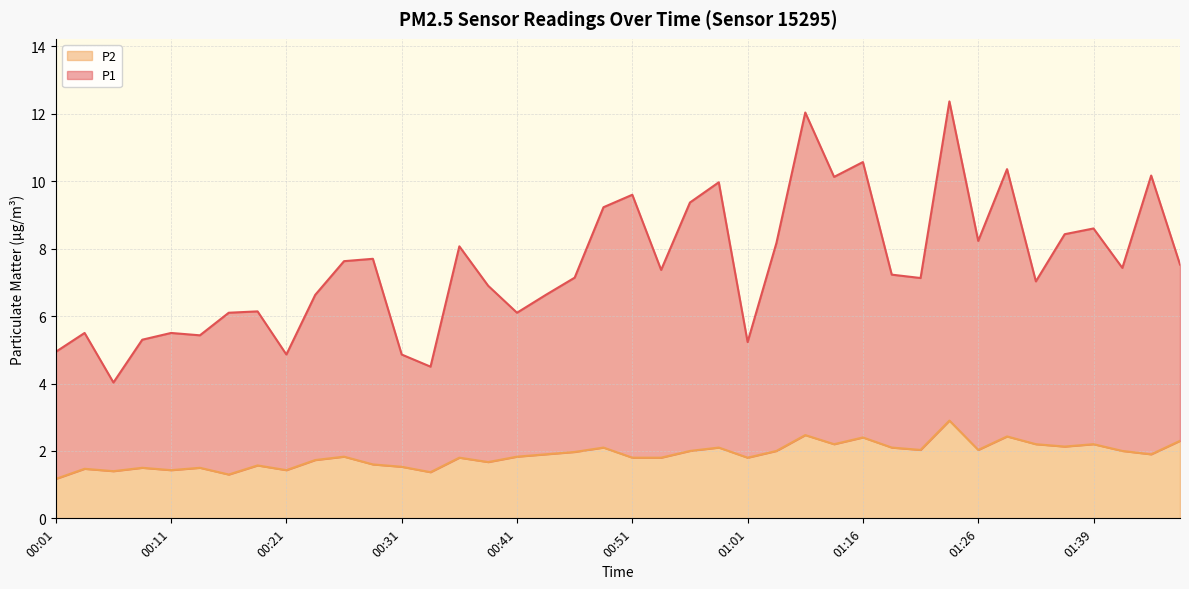

Where is P2 nearest to the value 2?

00:56